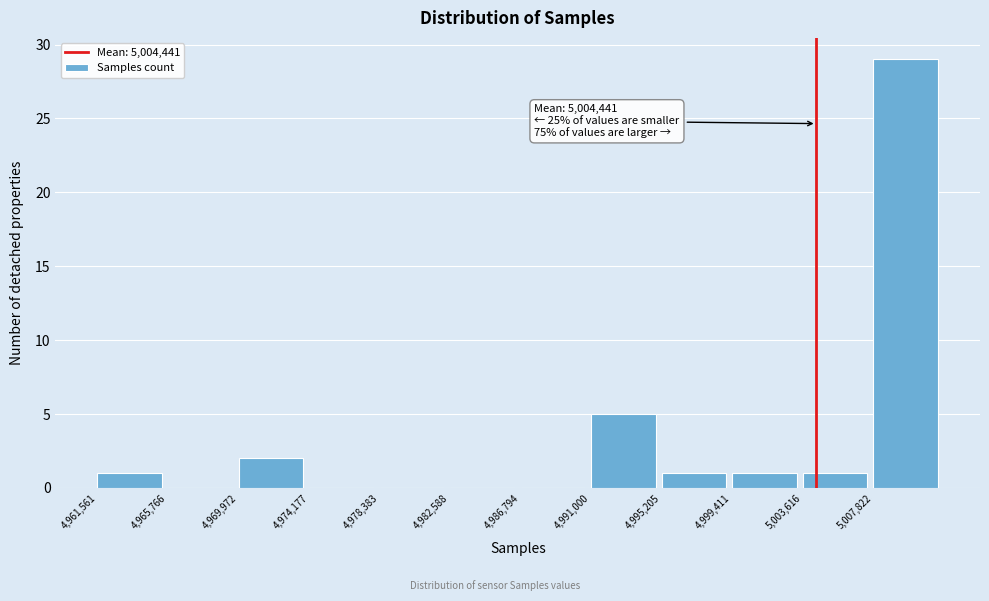

Over which range of the x-axis is the bar tallest?

5008000 to 5012000